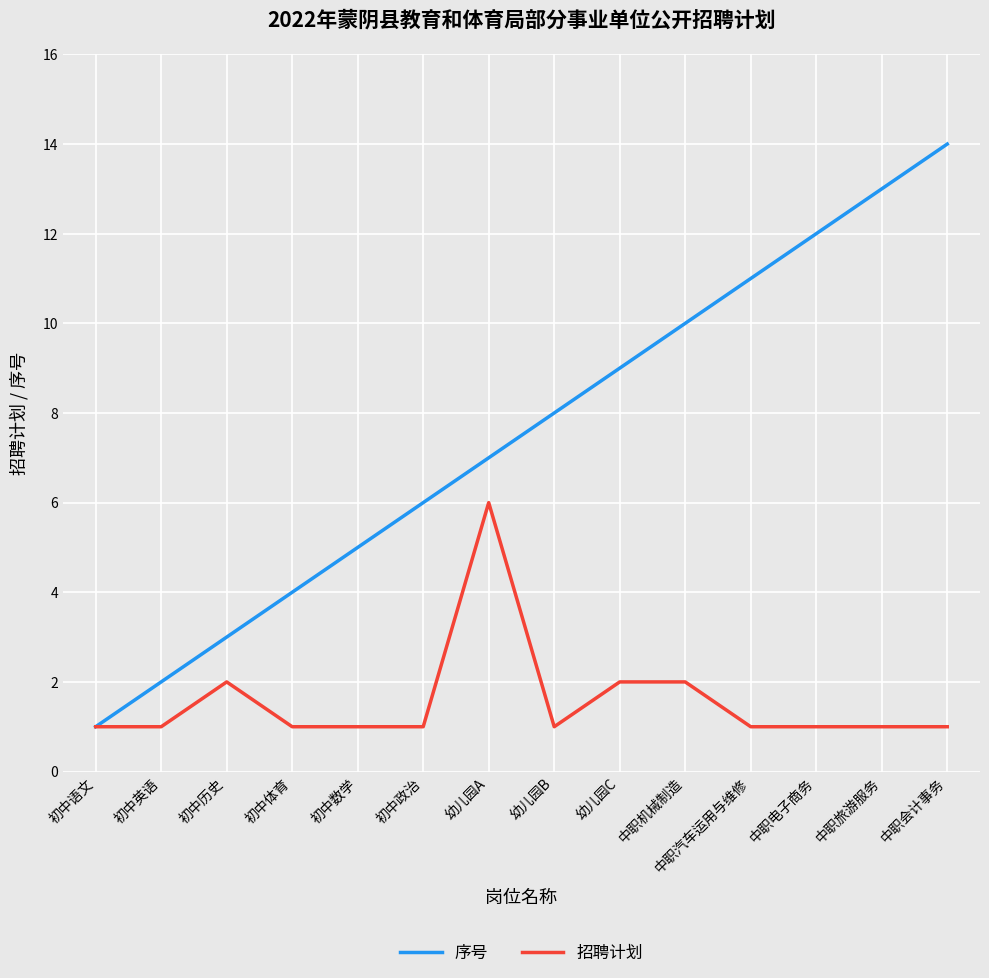

What position from the left is 初中英语?

2